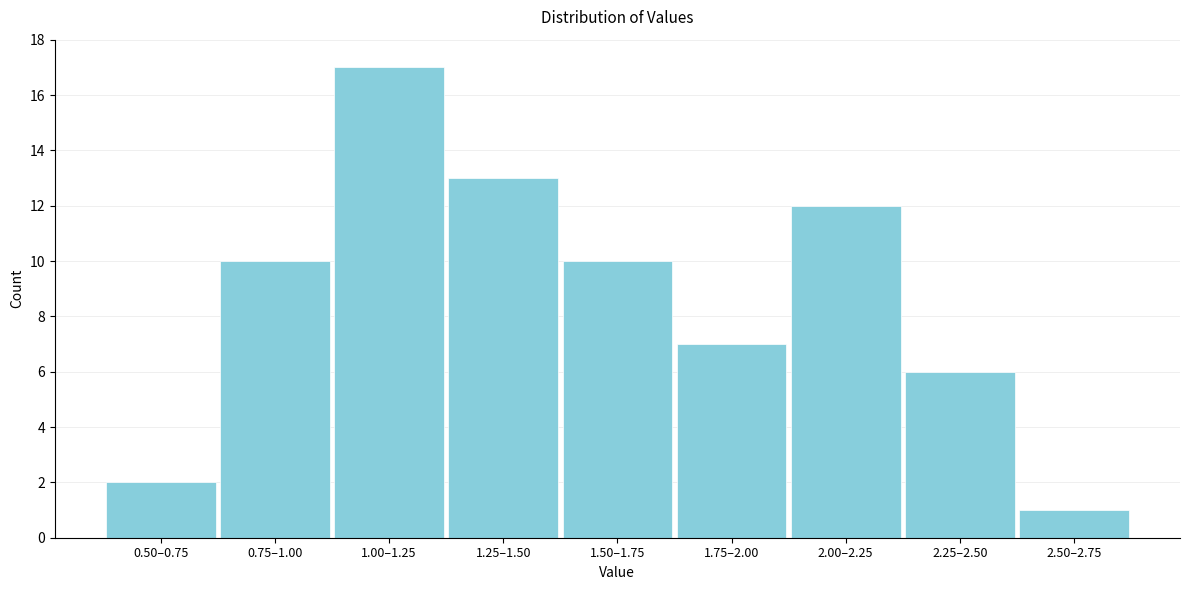

Reading left to right, extract all data points from this chart.

2	10	17	13	10	7	12	6	1